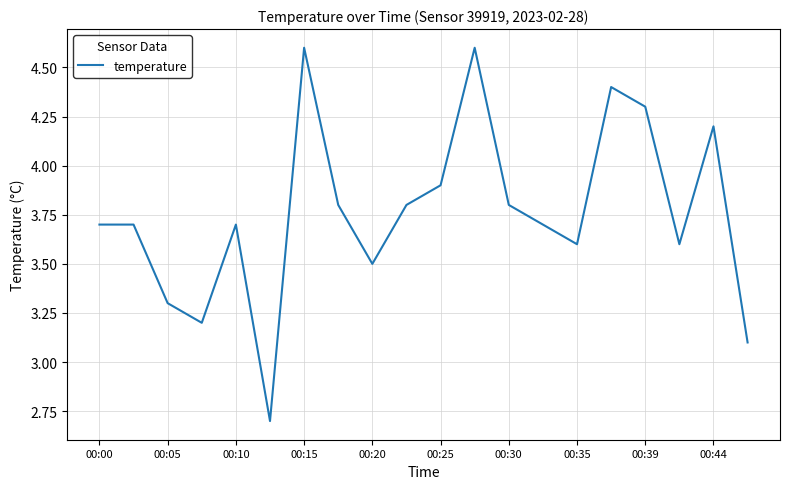

What is the difference between the maximum and minimum values?

1.9